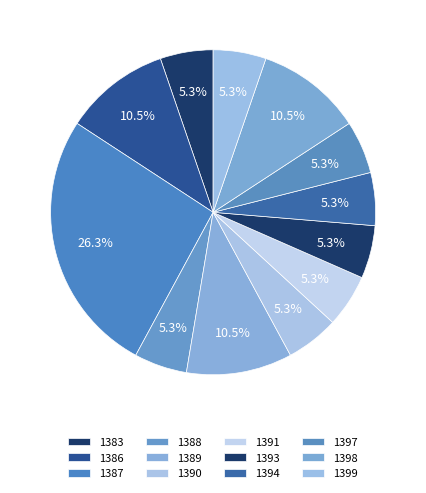

How many segments does this pie chart have?

12